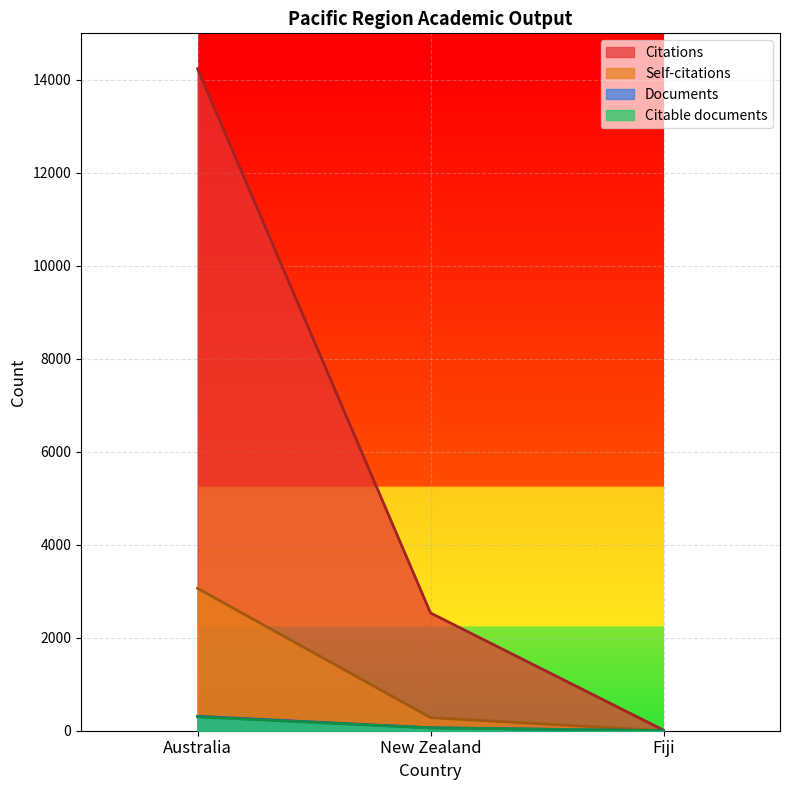

Reading left to right, extract all data points from this chart.

Documents: Australia=311	New Zealand=63	Fiji=1
Citable documents: Australia=298	New Zealand=61	Fiji=1
Citations: Australia=14238	New Zealand=2533	Fiji=13
Self-citations: Australia=3063	New Zealand=282	Fiji=1